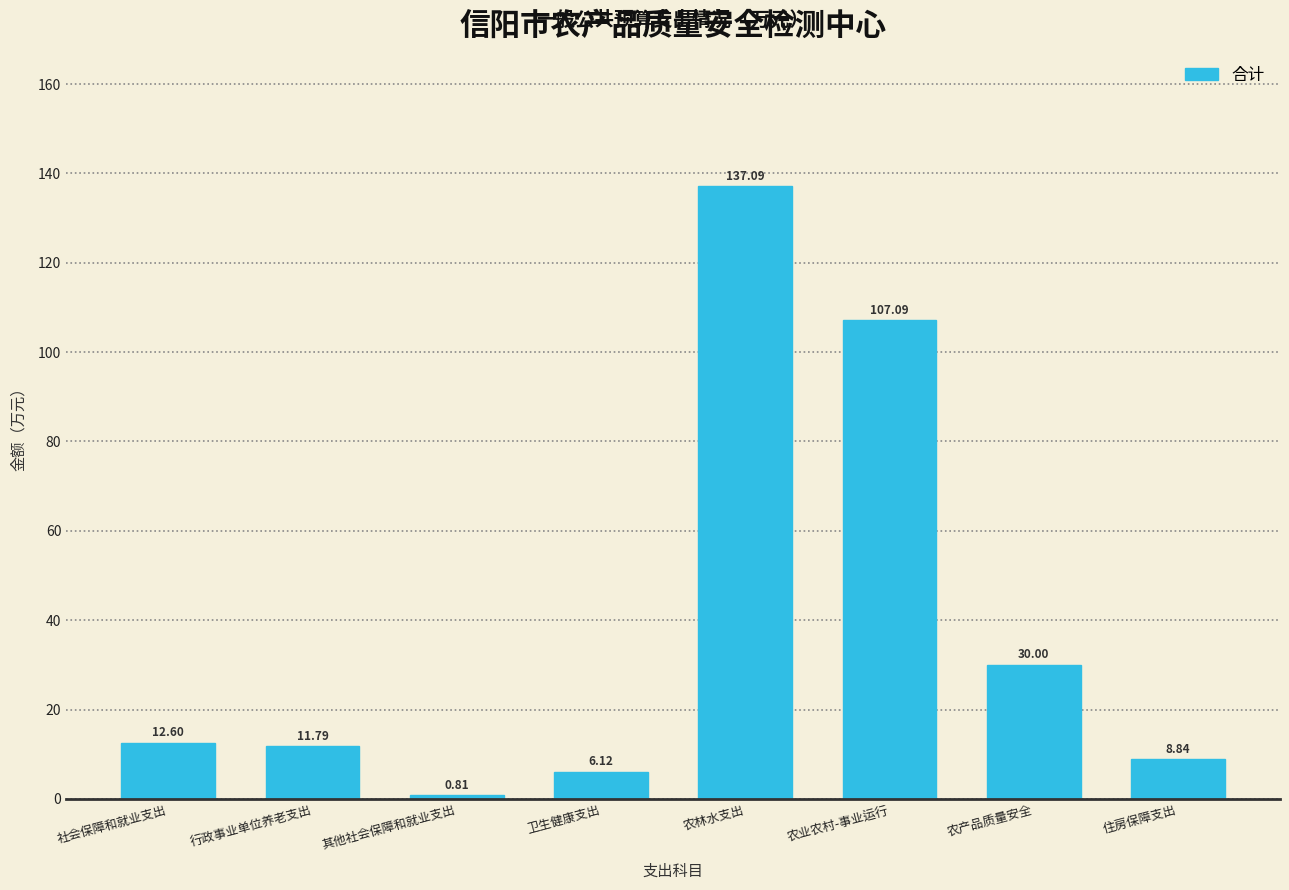

Where is the data nearest to the value 68?

农产品质量安全